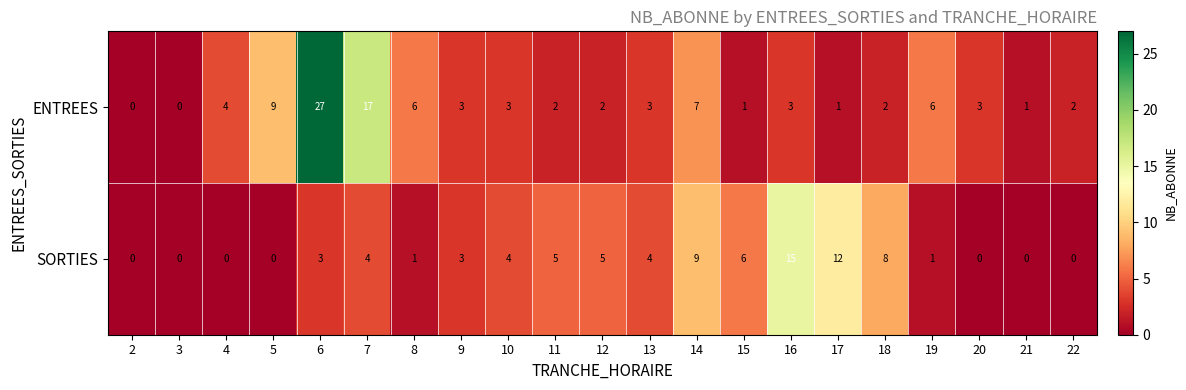

Count the number of data series in this chart.

2